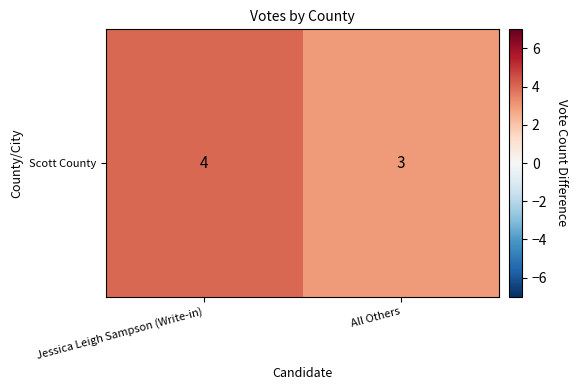

What is the sum of the values at All Others and Jessica Leigh Sampson (Write-in)?

7